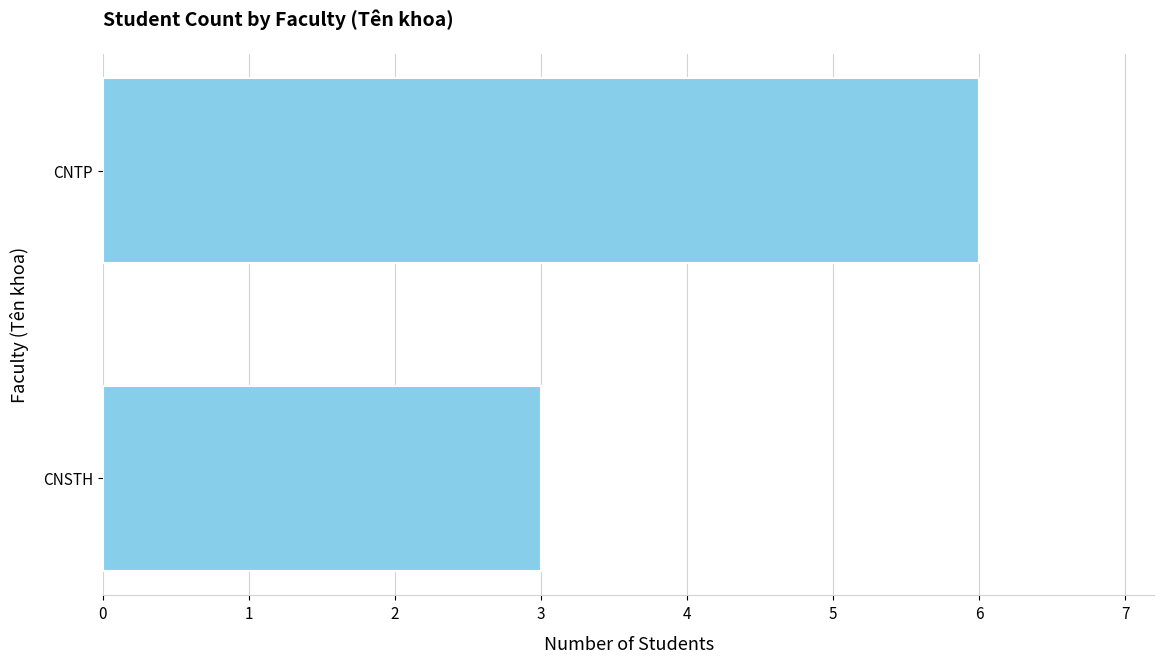

Rank the categories by value from highest to lowest.

CNTP, CNSTH